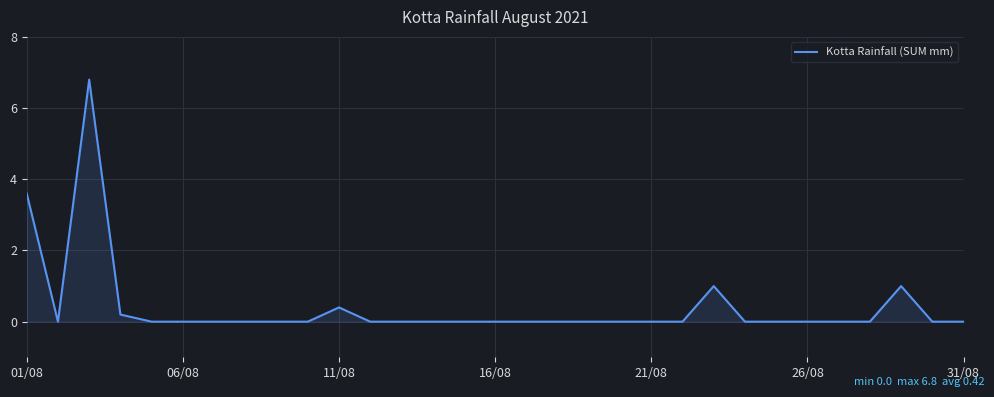

What is the difference between the maximum and minimum values?

6.8